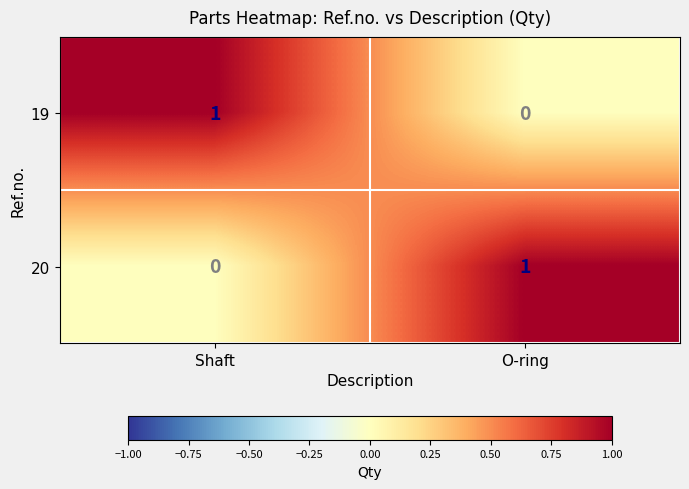

How many values in the 20 series are below 1?

1